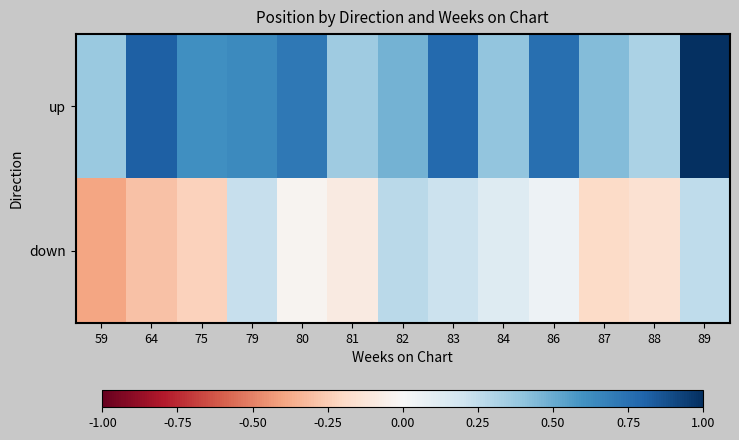

List the series in order of their peak value, lowest first.

down, up